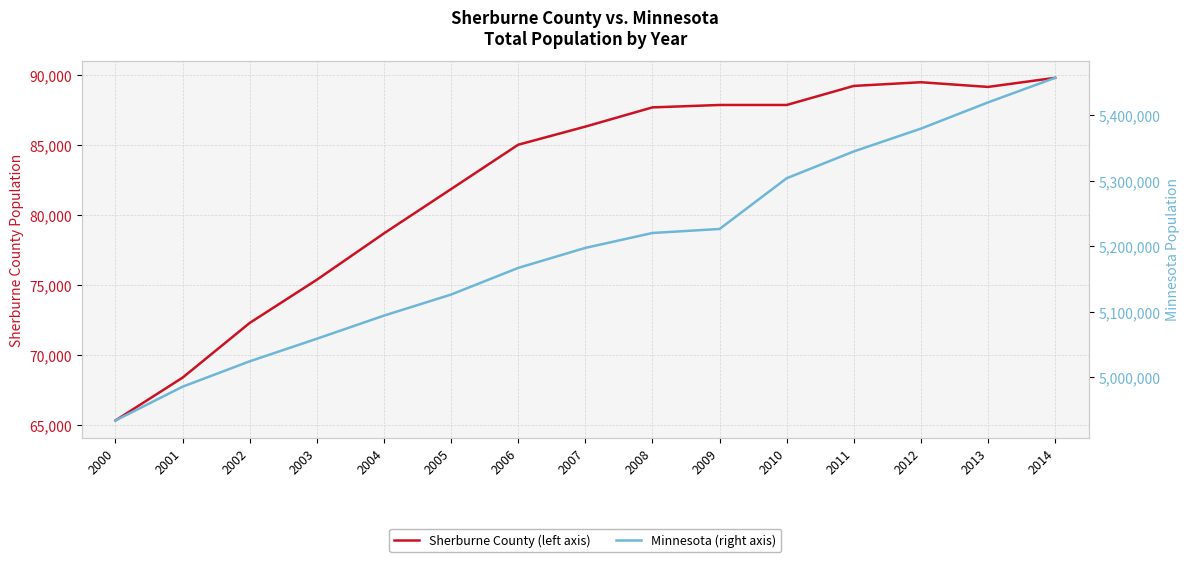

Which label corresponds to the smallest value in the chart?

2000